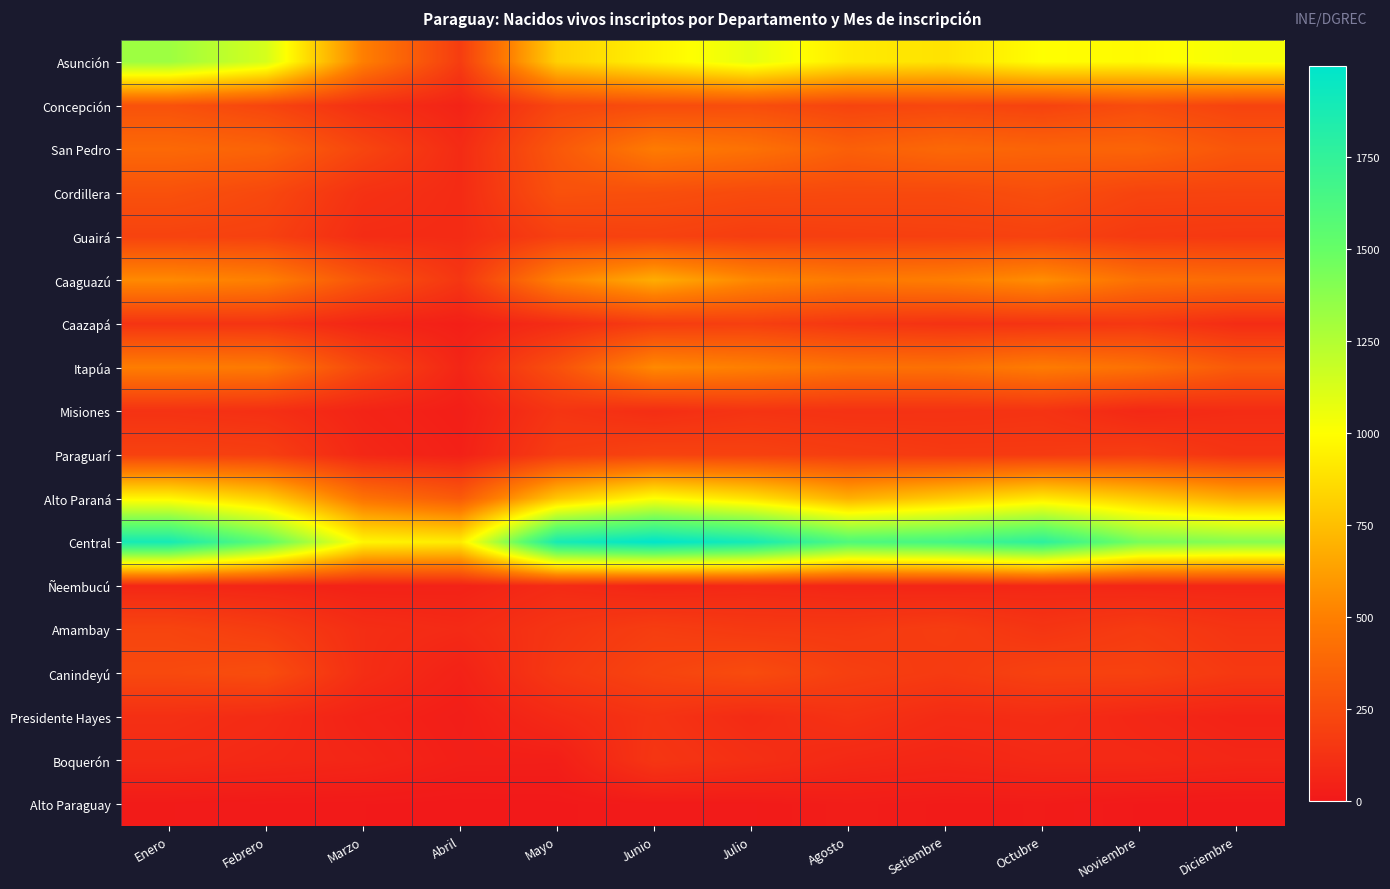

Reading right to left, what are all the values shown in this chart?

Asunción: Diciembre=1033	Noviembre=983	Octubre=1000	Setiembre=890	Agosto=923	Julio=1079	Junio=952	Mayo=820	Abril=174	Marzo=497	Febrero=1134	Enero=1318
Concepción: Diciembre=206	Noviembre=251	Octubre=203	Setiembre=225	Agosto=210	Julio=257	Junio=249	Mayo=220	Abril=52	Marzo=110	Febrero=217	Enero=277
San Pedro: Diciembre=299	Noviembre=369	Octubre=367	Setiembre=388	Agosto=345	Julio=434	Junio=481	Mayo=306	Abril=91	Marzo=216	Febrero=365	Enero=392
Cordillera: Diciembre=207	Noviembre=210	Octubre=260	Setiembre=235	Agosto=236	Julio=242	Junio=264	Mayo=274	Abril=91	Marzo=119	Febrero=230	Enero=274
Guairá: Diciembre=154	Noviembre=162	Octubre=200	Setiembre=191	Agosto=187	Julio=178	Junio=201	Mayo=191	Abril=90	Marzo=95	Febrero=194	Enero=205
Caaguazú: Diciembre=407	Noviembre=431	Octubre=560	Setiembre=493	Agosto=473	Julio=536	Junio=680	Mayo=510	Abril=142	Marzo=292	Febrero=501	Enero=545
Caazapá: Diciembre=95	Noviembre=149	Octubre=131	Setiembre=124	Agosto=145	Julio=187	Junio=172	Mayo=96	Abril=32	Marzo=61	Febrero=133	Enero=132
Itapúa: Diciembre=320	Noviembre=431	Octubre=483	Setiembre=428	Agosto=438	Julio=498	Junio=543	Mayo=270	Abril=63	Marzo=230	Febrero=474	Enero=491
Misiones: Diciembre=94	Noviembre=76	Octubre=129	Setiembre=123	Agosto=121	Julio=131	Junio=102	Mayo=136	Abril=28	Marzo=55	Febrero=110	Enero=123
Paraguarí: Diciembre=133	Noviembre=179	Octubre=163	Setiembre=161	Agosto=178	Julio=198	Junio=206	Mayo=175	Abril=39	Marzo=71	Febrero=185	Enero=198
Alto Paraná: Diciembre=678	Noviembre=793	Octubre=912	Setiembre=796	Agosto=689	Julio=886	Junio=1001	Mayo=780	Abril=320	Marzo=437	Febrero=814	Enero=964
Central: Diciembre=1397	Noviembre=1444	Octubre=1781	Setiembre=1662	Agosto=1608	Julio=1894	Junio=1999	Mayo=1887	Abril=928	Marzo=967	Febrero=1542	Enero=1891
Ñeembucú: Diciembre=67	Noviembre=67	Octubre=71	Setiembre=61	Agosto=65	Julio=76	Junio=62	Mayo=89	Abril=46	Marzo=43	Febrero=61	Enero=70
Amambay: Diciembre=133	Noviembre=169	Octubre=136	Setiembre=177	Agosto=155	Julio=158	Junio=179	Mayo=137	Abril=84	Marzo=102	Febrero=177	Enero=213
Canindeyú: Diciembre=156	Noviembre=198	Octubre=199	Setiembre=164	Agosto=188	Julio=247	Junio=209	Mayo=154	Abril=44	Marzo=102	Febrero=256	Enero=236
Presidente Hayes: Diciembre=51	Noviembre=69	Octubre=97	Setiembre=91	Agosto=125	Julio=89	Junio=129	Mayo=82	Abril=24	Marzo=50	Febrero=89	Enero=109
Boquerón: Diciembre=67	Noviembre=81	Octubre=80	Setiembre=65	Agosto=78	Julio=110	Junio=141	Mayo=29	Abril=31	Marzo=63	Febrero=76	Enero=89
Alto Paraguay: Diciembre=0	Noviembre=3	Octubre=16	Setiembre=14	Agosto=22	Julio=11	Junio=11	Mayo=2	Abril=0	Marzo=4	Febrero=7	Enero=12